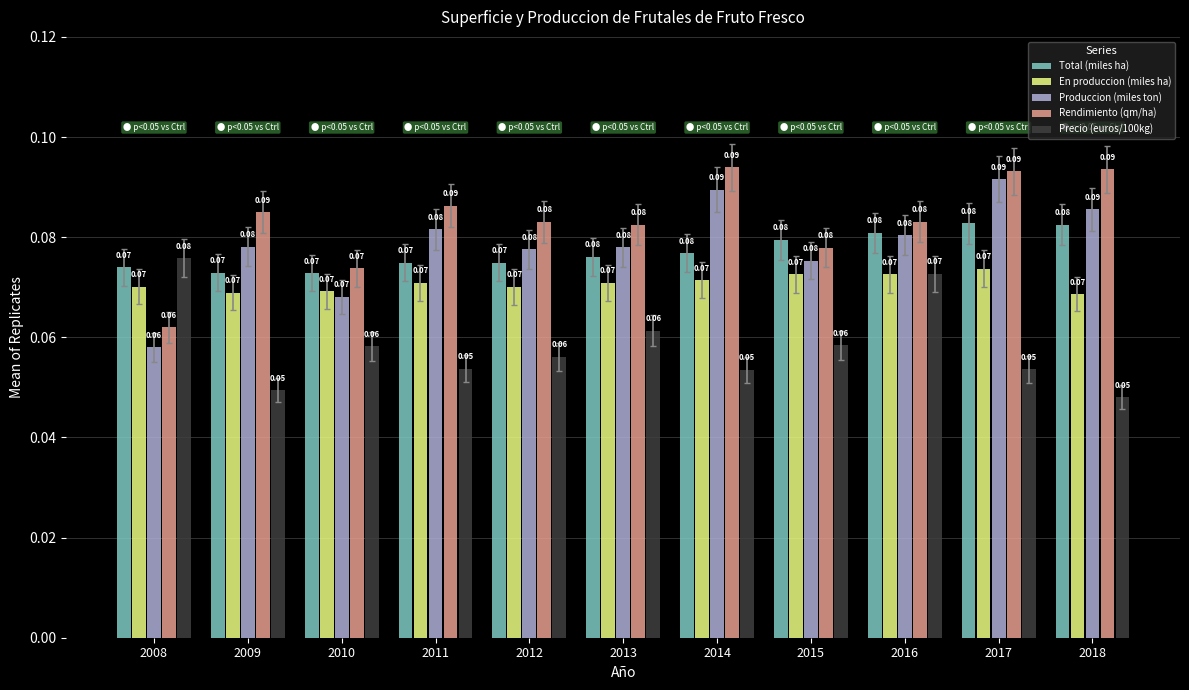

Count the number of categories in the chart.

11